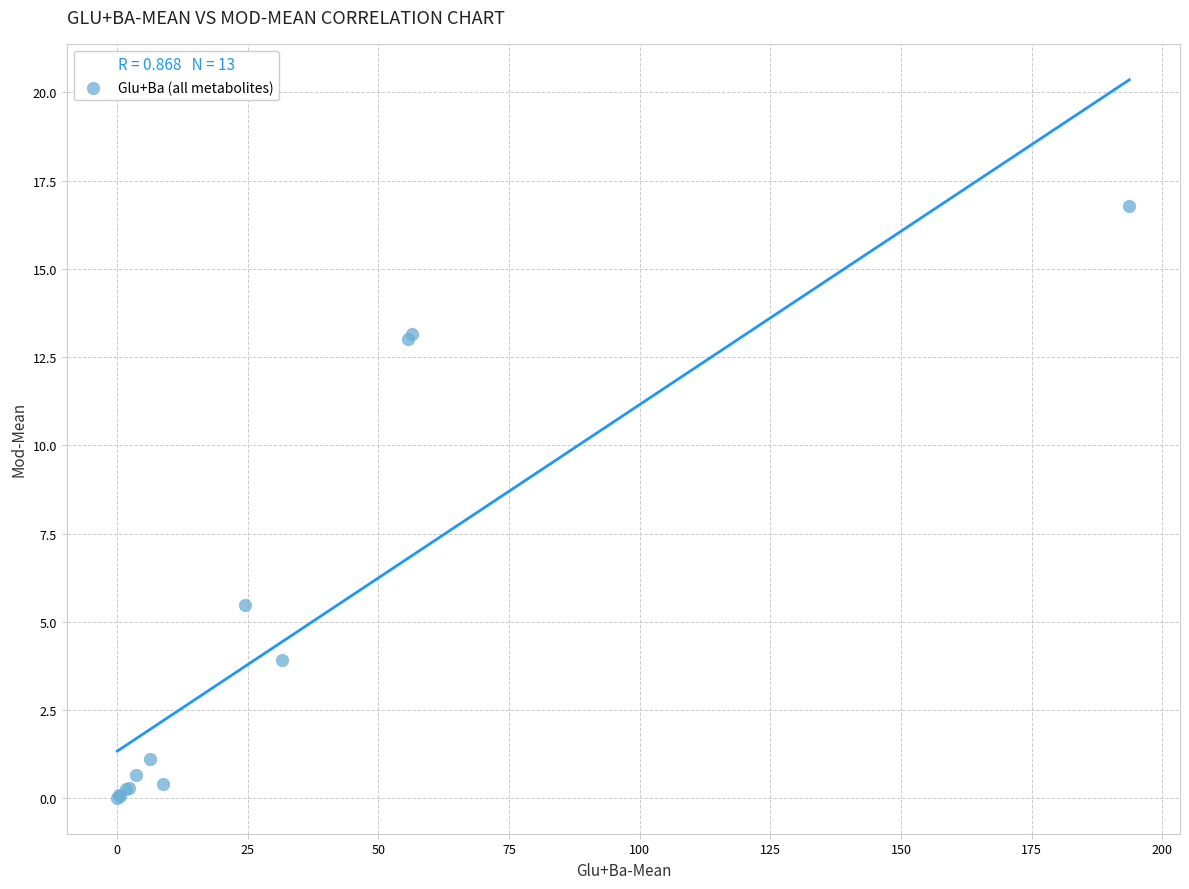

What Y value in the scatter plot is closest to 8?

5.5